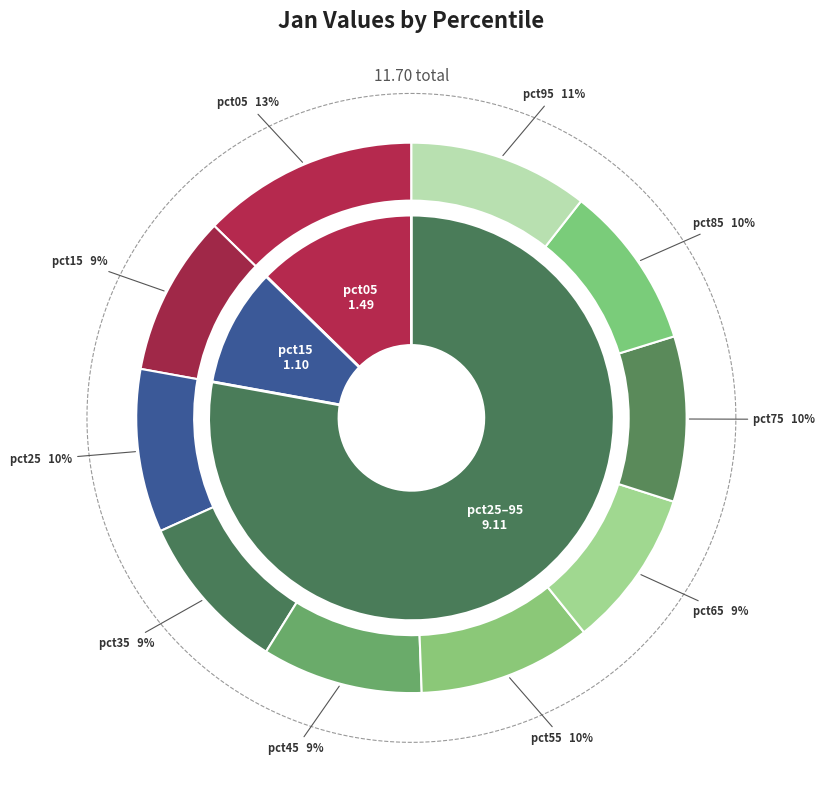

To the nearest percent, what is the average slice percentage?

10%